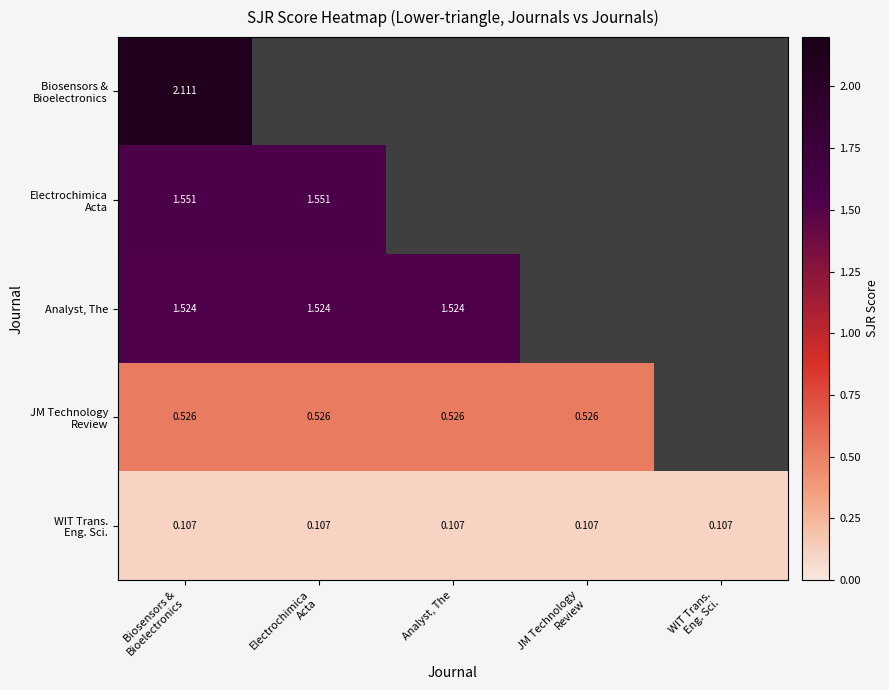

What is the highest value of the Analyst, The series?

1.5